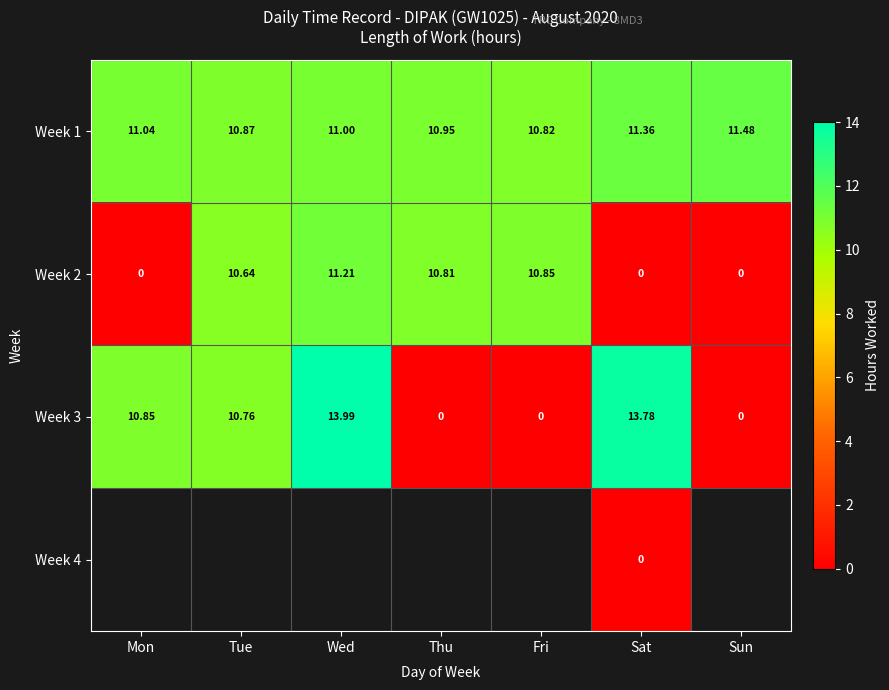

Is the value of Week 2 at Fri greater than the value of Week 1 at Tue?

No